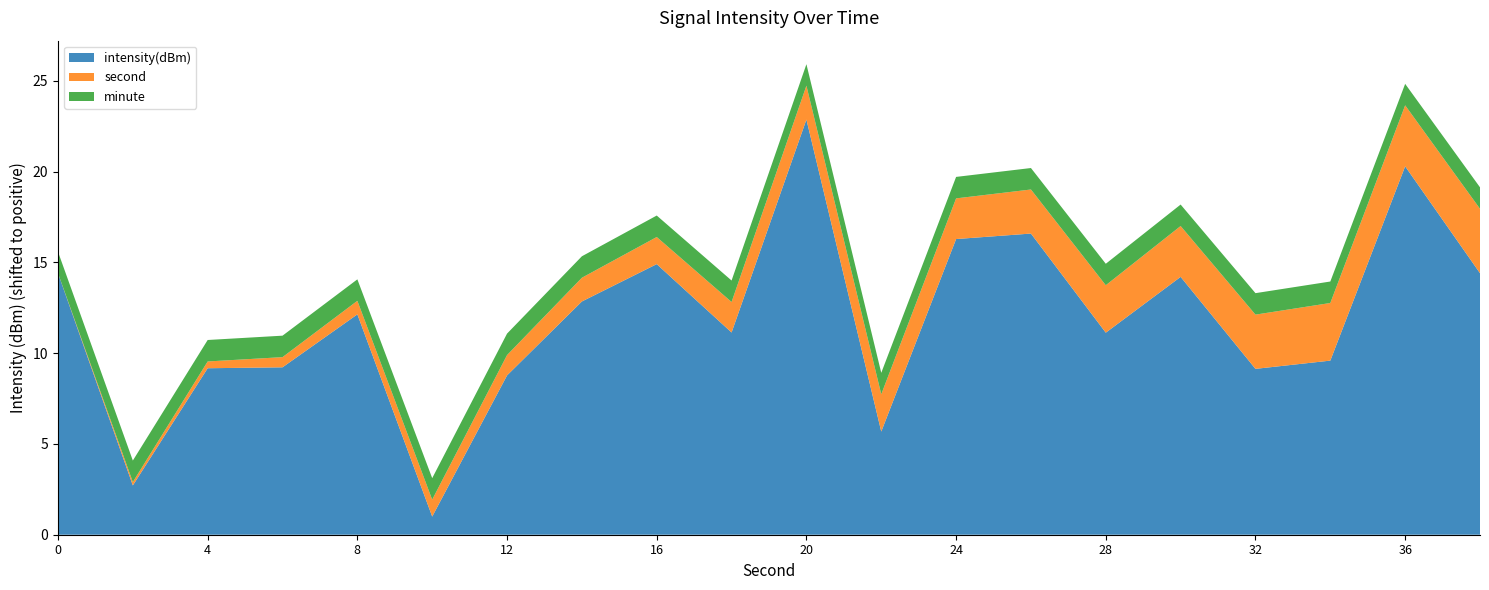

What is the total value across all series at 20?

25.9